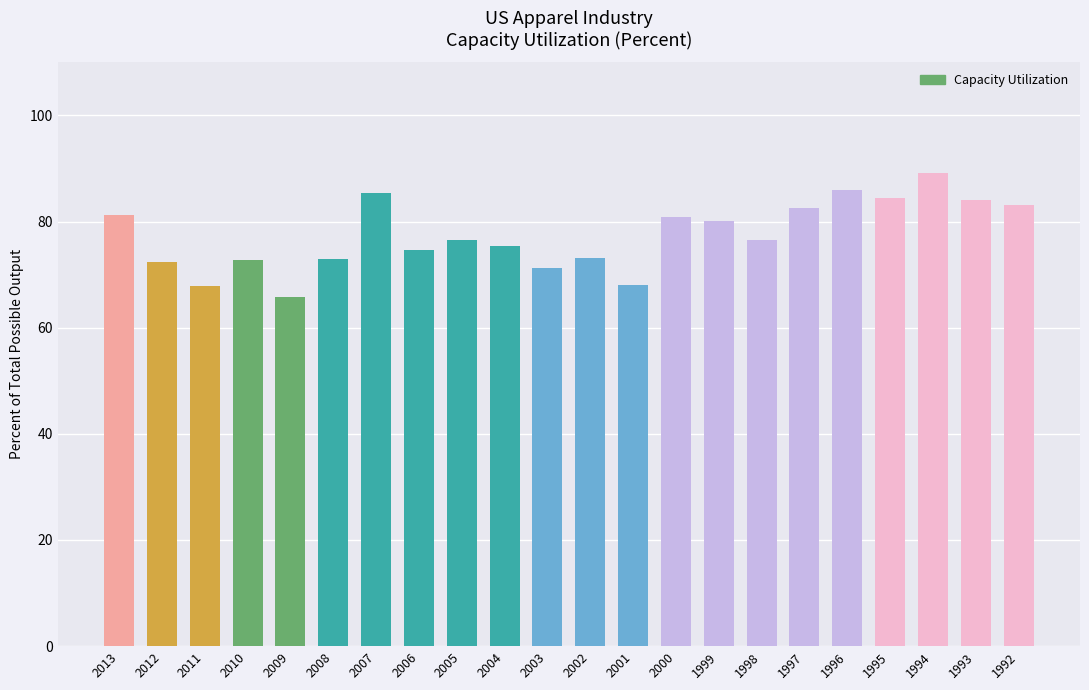

Is it true that the value at 2008 is 73.0?

True